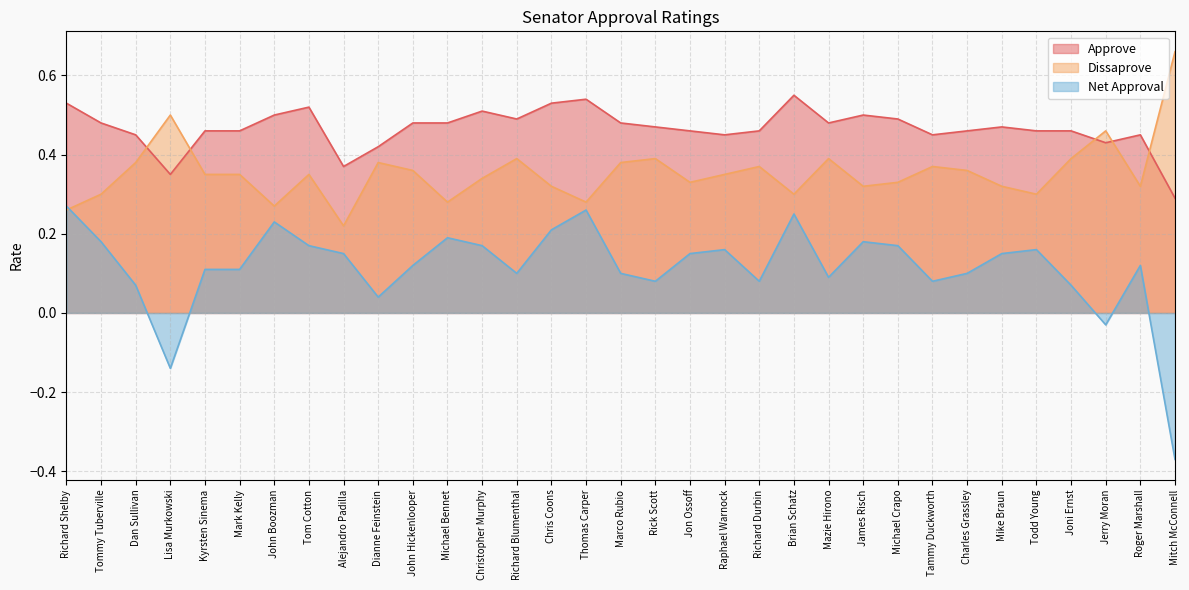

What is the sum of the Approve values at Michael Crapo and Richard Shelby?

1.0